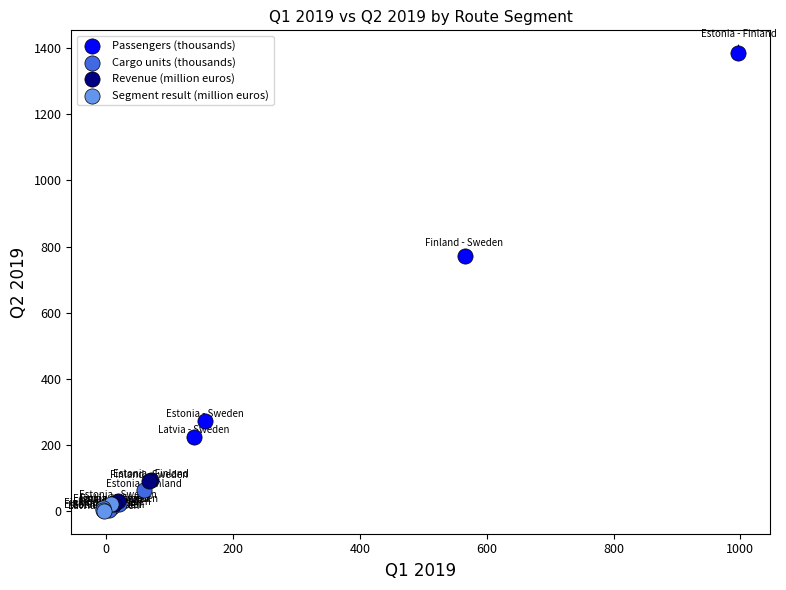

Which series has the widest spread of Y values?

Passengers (thousands)